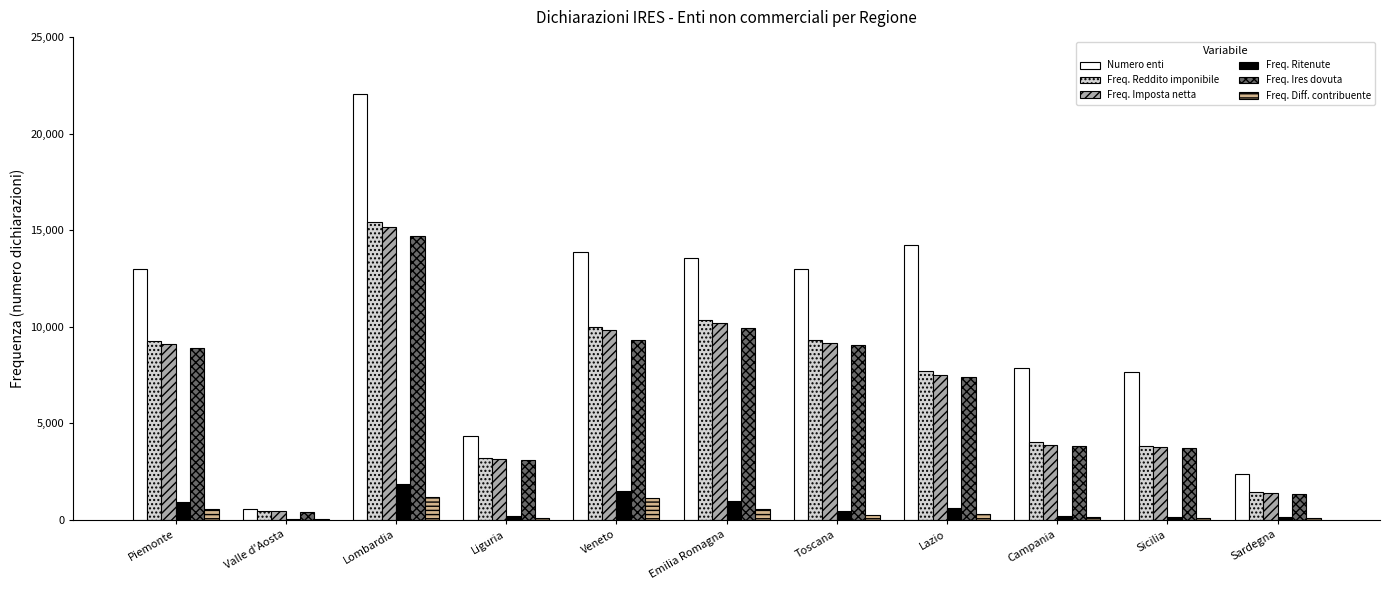

Which category has the highest value across all series?

Lombardia